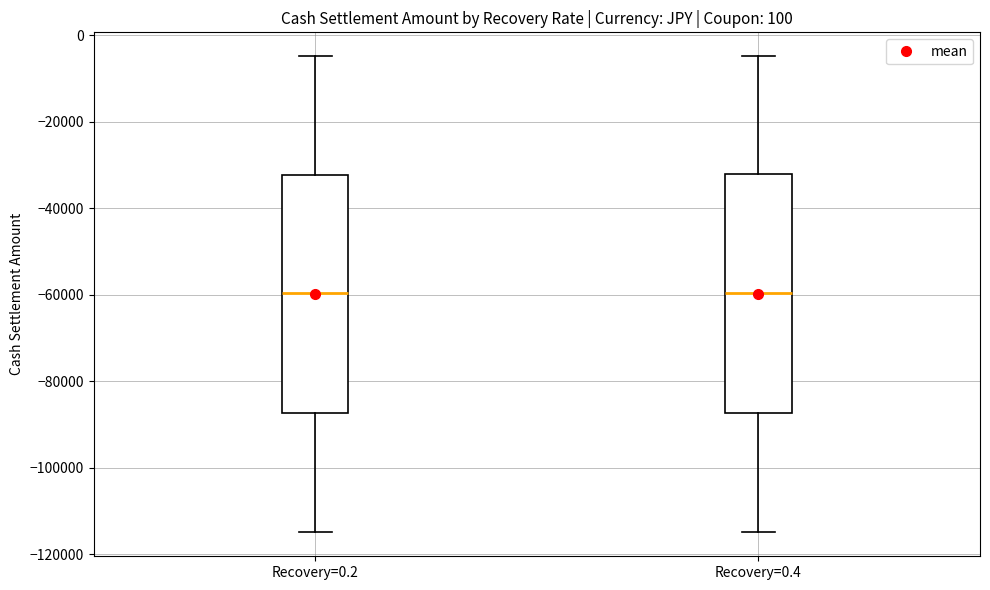

Reading left to right, read every box against the y-axis: the position of its median line, the range the box covers, and the ends of its whiskers. The values are not printed on the chart, so give them approximately, as read against the axis.

Recovery=0.2: median -60000, box -88000 to -32000, whiskers -116000 to -4000
Recovery=0.4: median -60000, box -88000 to -32000, whiskers -114000 to -4000